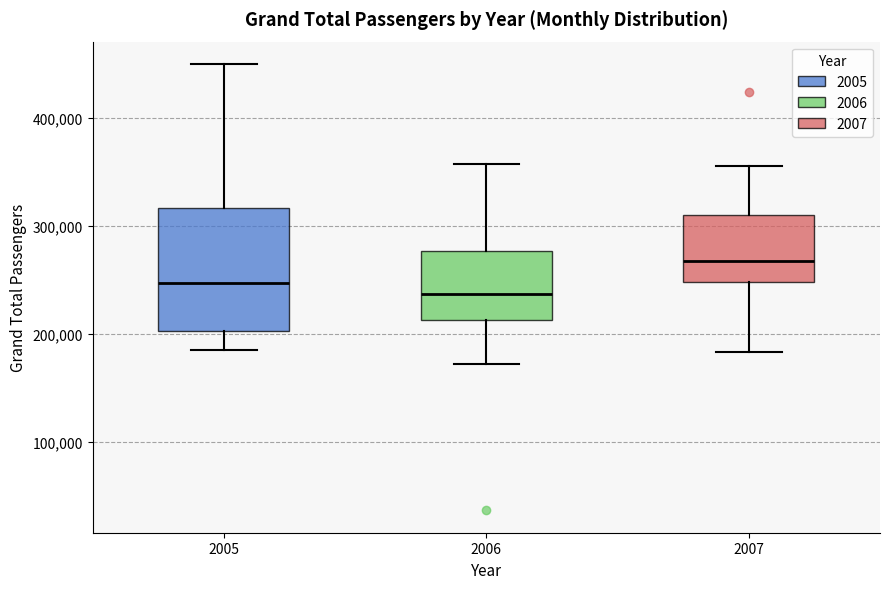

Reading left to right, transcribe this box plot: for each box, give where its median line is, the range the box spans, and where its two whiskers end, as read against the y-axis. The values are not printed on the chart, so give them approximately, as read against the axis.

2005: median 250000, box 200000 to 320000, whiskers 190000 to 450000
2006: median 240000, box 210000 to 280000, whiskers 170000 to 360000
2007: median 270000, box 250000 to 310000, whiskers 180000 to 360000